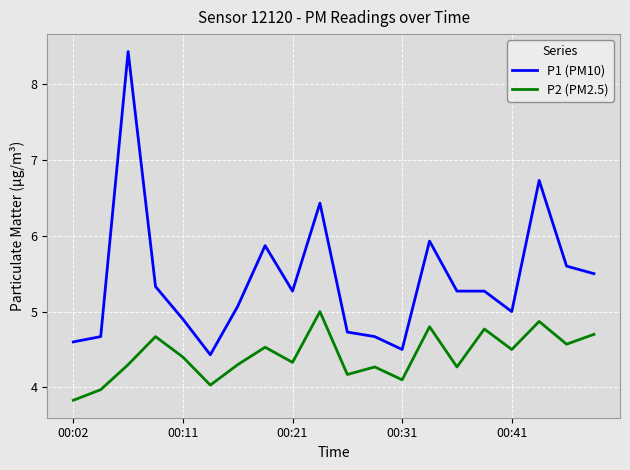

Reading left to right, what are all the values shown in this chart?

P1 (PM10): 4.6	4.7	8.4	5.3	4.9	4.4	5.1	5.9	5.3	6.4	4.7	4.7	4.5	5.9	5.3	5.3	5.0	6.7	5.6	5.5
P2 (PM2.5): 3.8	4.0	4.3	4.7	4.4	4.0	4.3	4.5	4.3	5.0	4.2	4.3	4.1	4.8	4.3	4.8	4.5	4.9	4.6	4.7